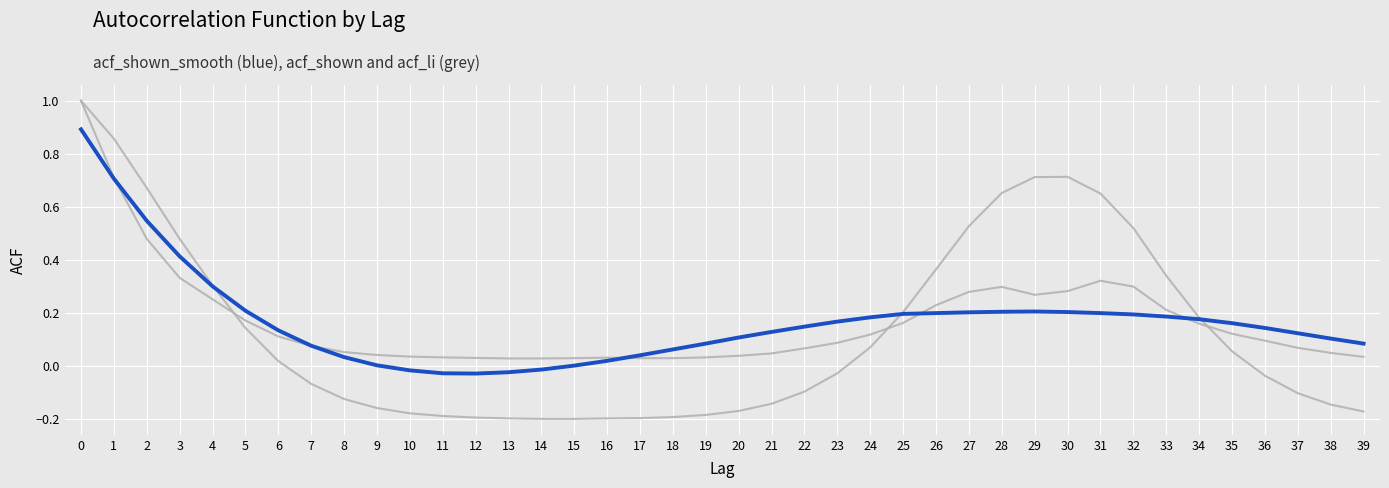

What is the smallest value displayed?

-0.2